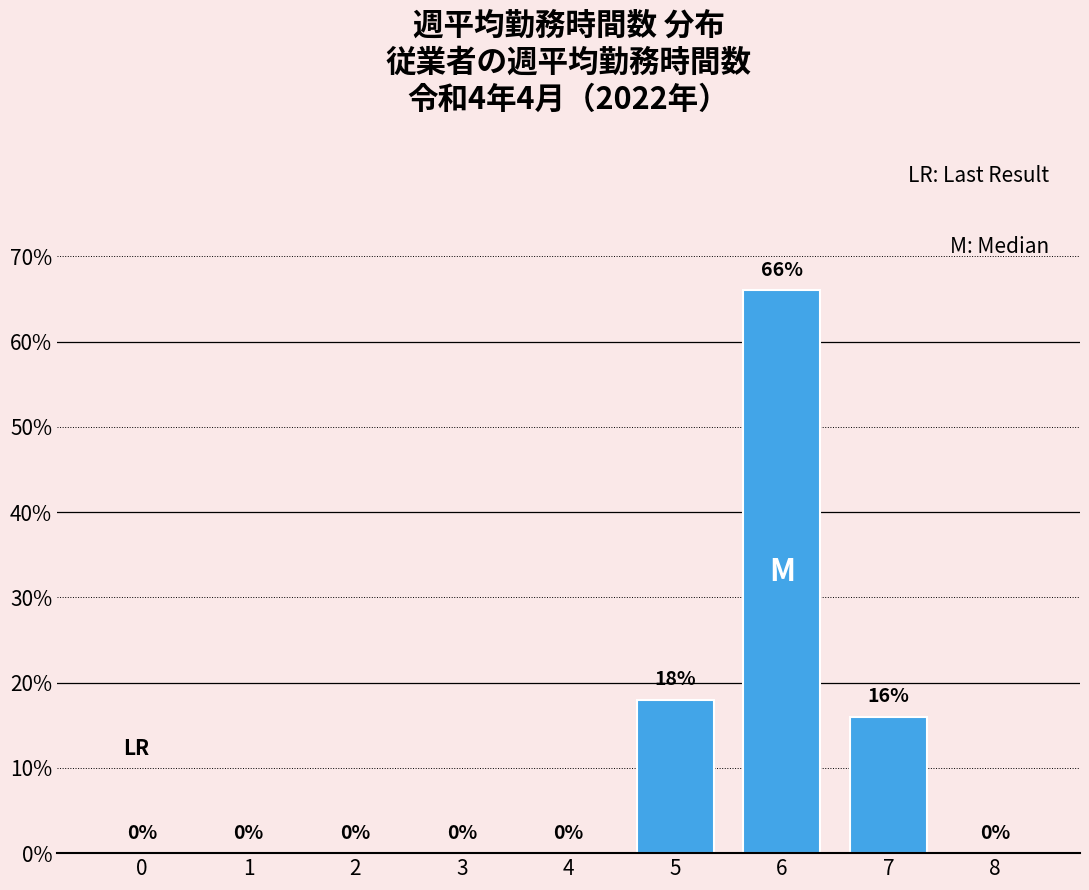

Reading left to right, list all the values displayed in this chart.

0=0	1=0	2=0	3=0	4=0	5=18	6=66	7=16	8=0